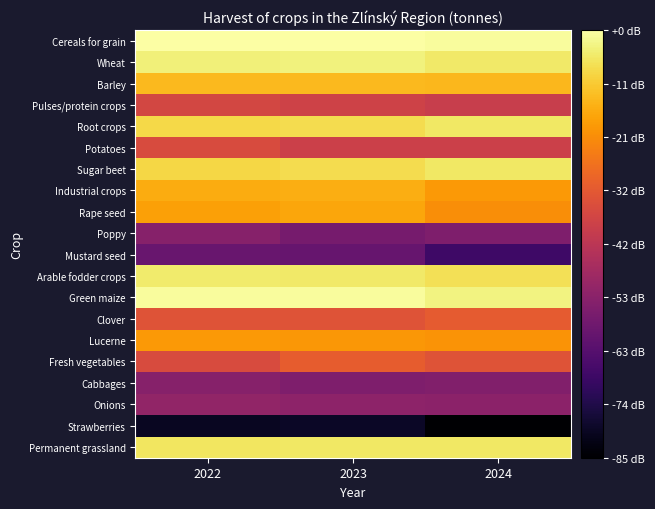

Between 2023 and 2022, which is larger?

2023